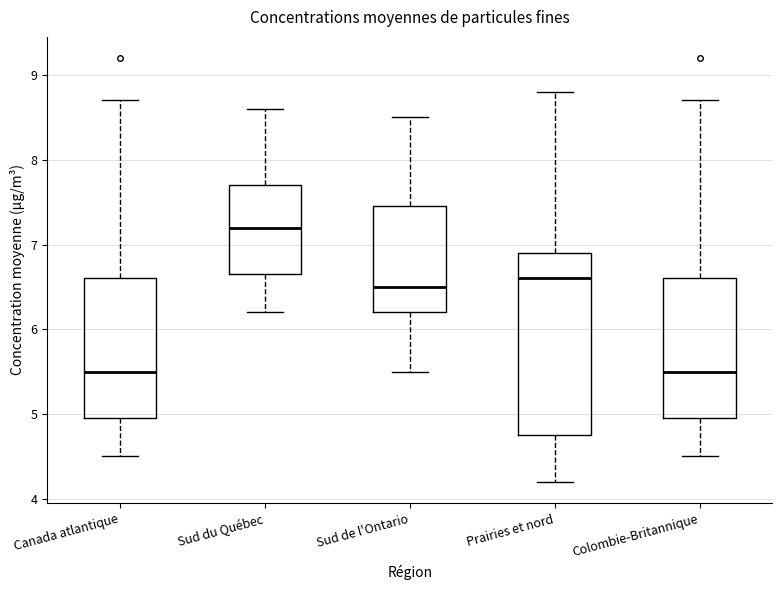

Which box is the tallest, from its lower edge to its upper edge?

Prairies et nord